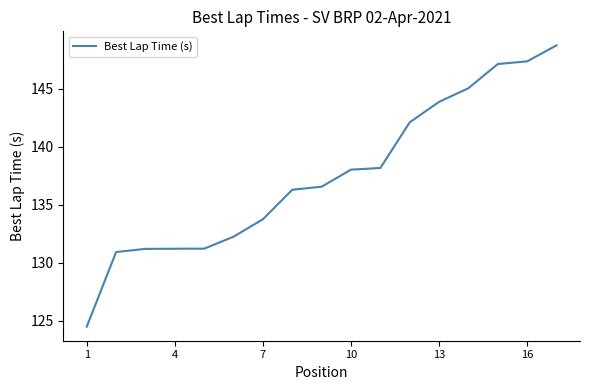

What is the minimum value shown in the chart?

124.5